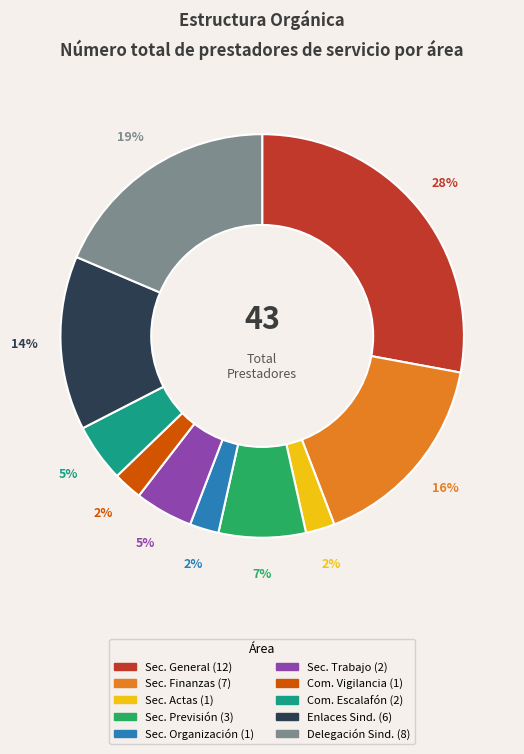

Does any single category account for the majority?

No